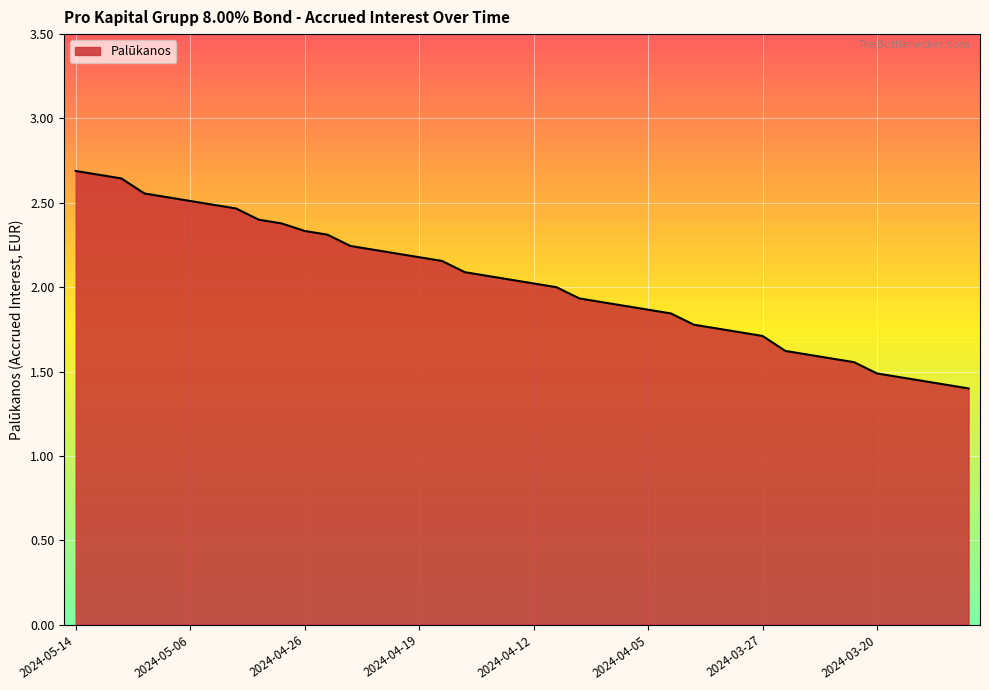

What is the difference between the maximum and minimum values?

1.3